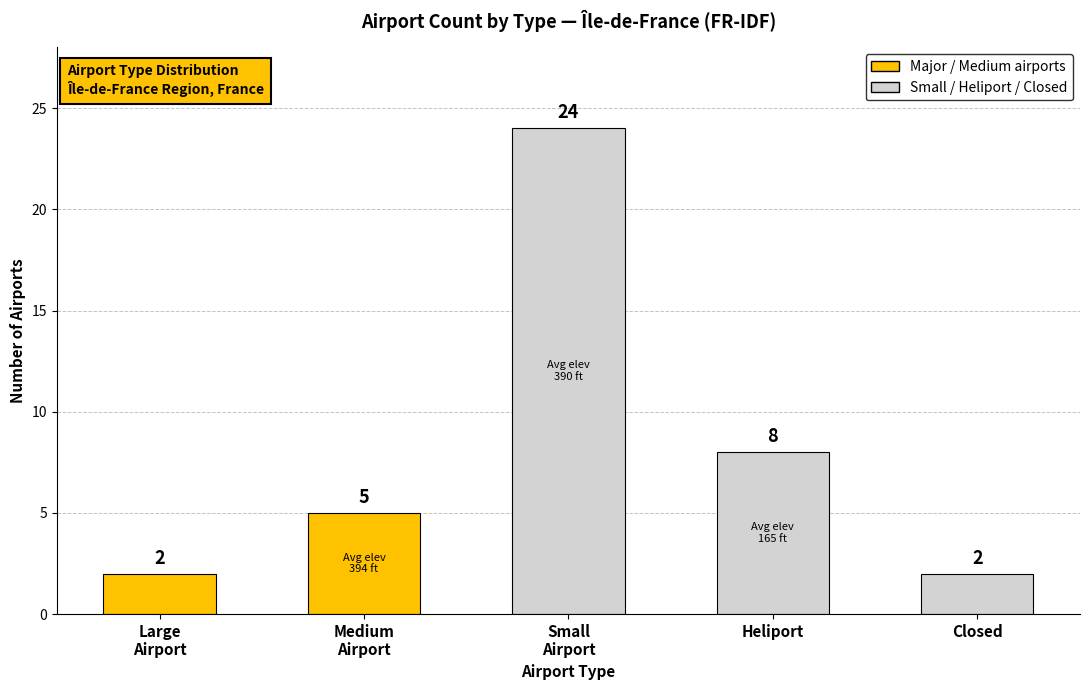

What is the difference between the maximum and second lowest values?

22